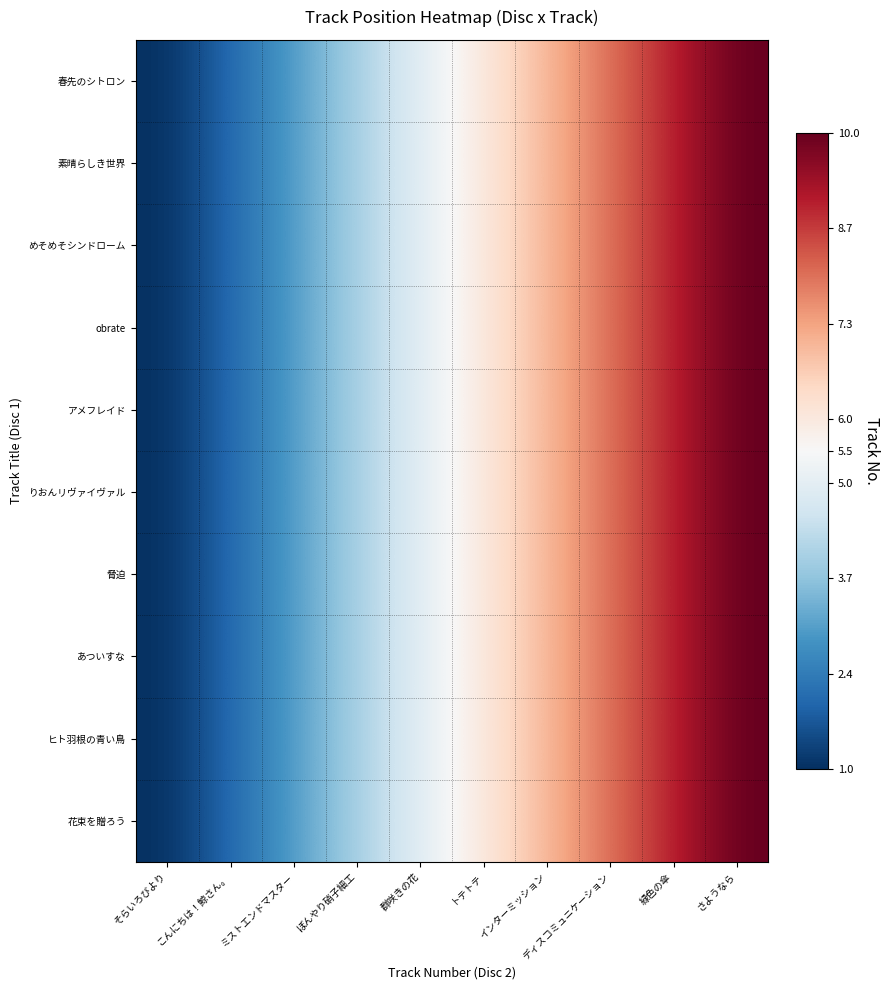

At which category does the chart reach its minimum across all series?

そらいろびより